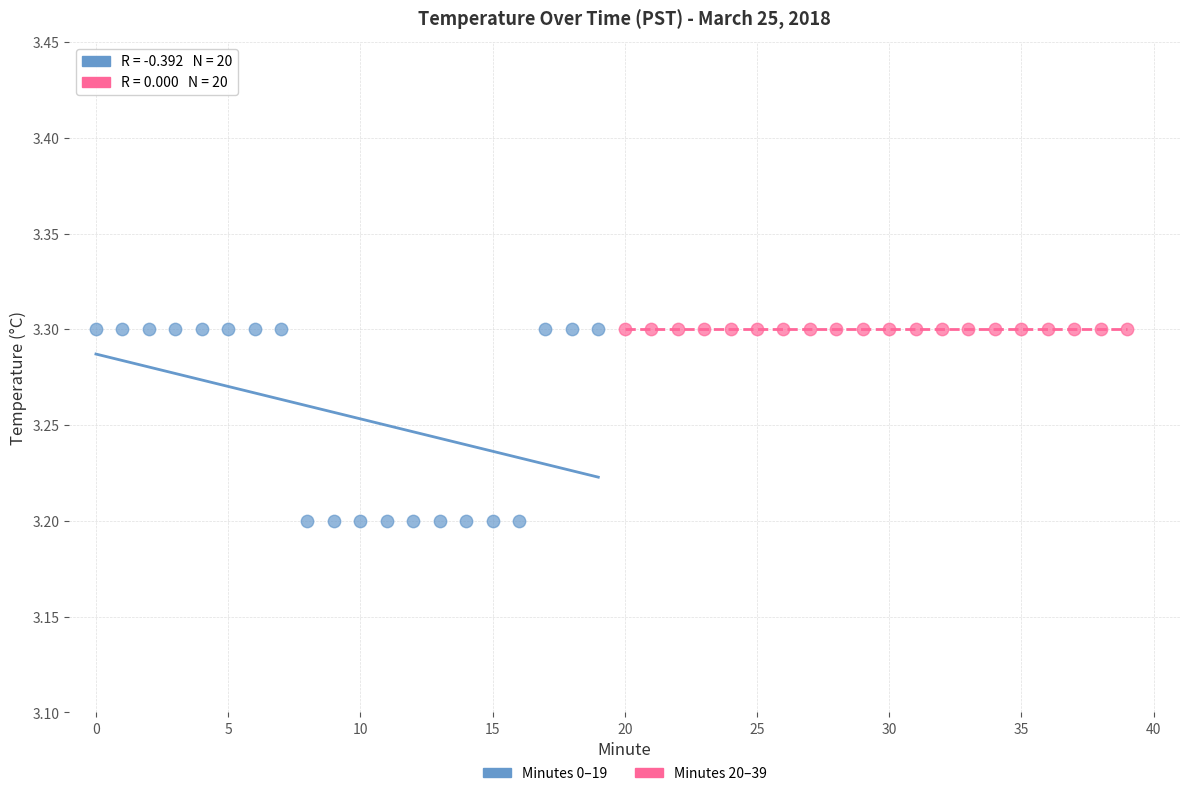

Which series contains the lowest Y value?

Minutes 0–19